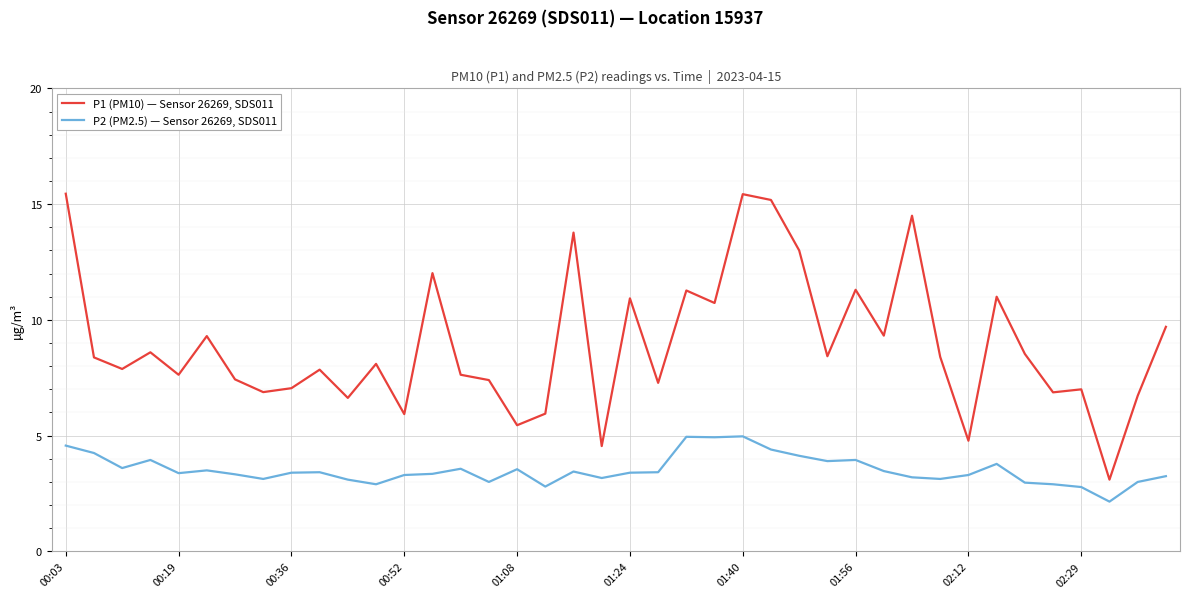

List the series in order of their peak value, lowest first.

P2 (PM2.5) — Sensor 26269, SDS011, P1 (PM10) — Sensor 26269, SDS011